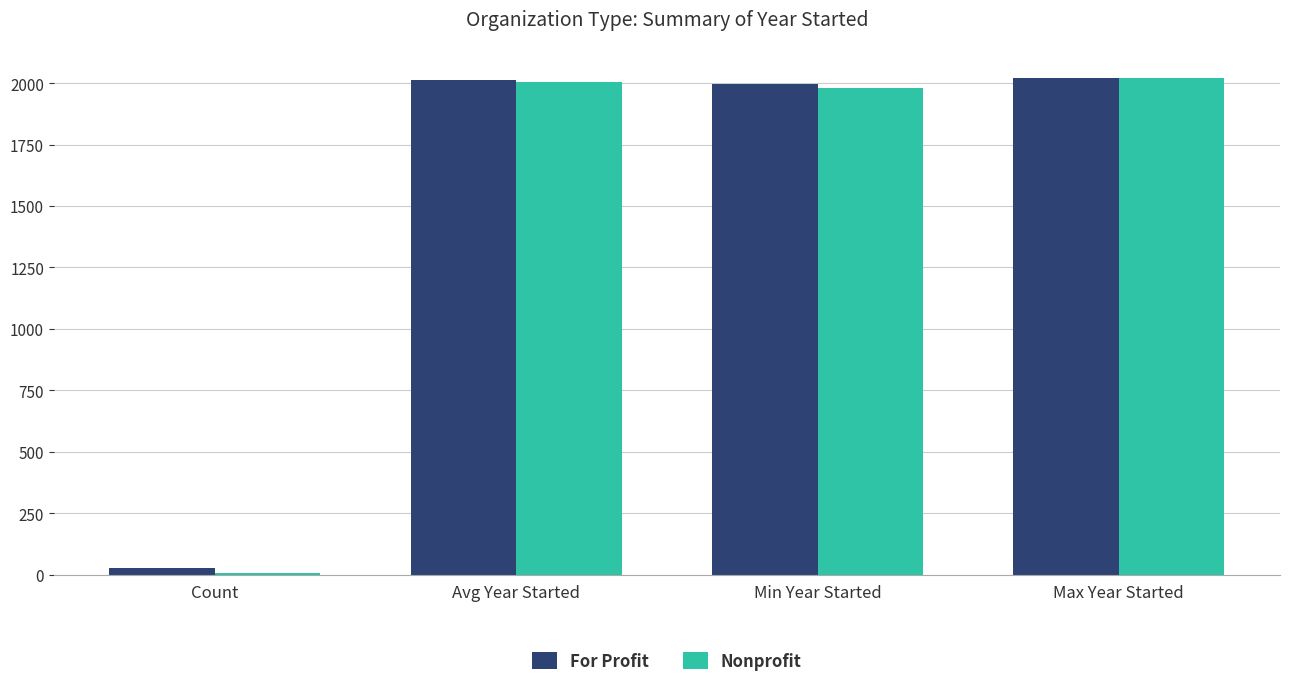

Are the bars grouped side by side (vs. stacked)?

Yes